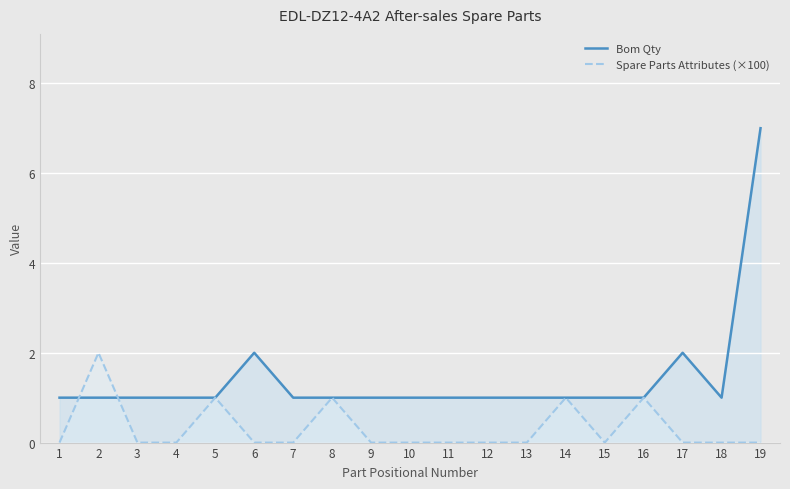

What are all the series names shown in the legend?

Bom Qty, Spare Parts Attributes (×100)